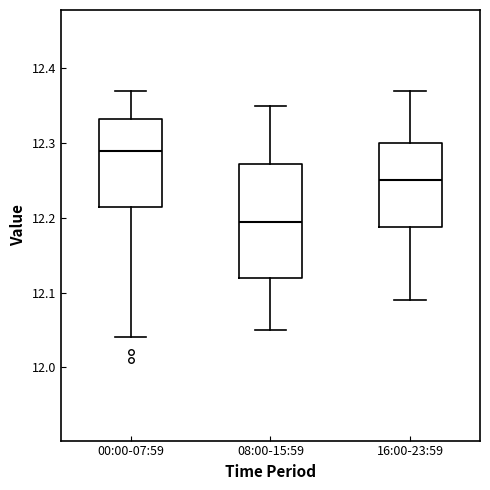

Reading left to right, read every box against the y-axis: the position of its median line, the range the box covers, and the ends of its whiskers. The values are not printed on the chart, so give them approximately, as read against the axis.

00:00-07:59: median 12.29, box 12.22 to 12.33, whiskers 12.04 to 12.37
08:00-15:59: median 12.20, box 12.12 to 12.27, whiskers 12.05 to 12.35
16:00-23:59: median 12.25, box 12.19 to 12.30, whiskers 12.09 to 12.37